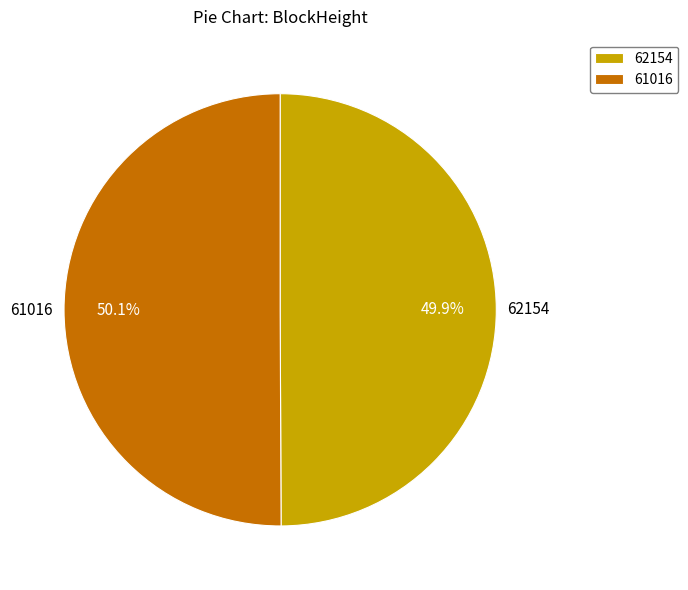

Approximately how many times larger is the value at 61016 compared to 62154?

1.0